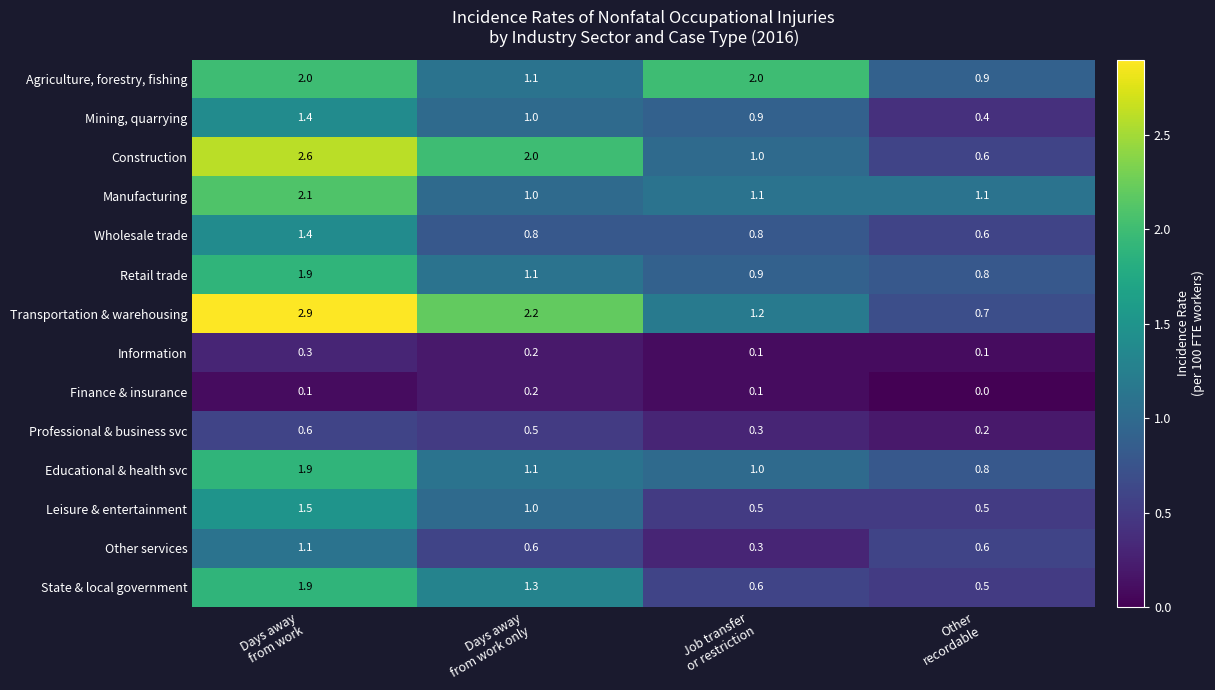

What is the difference between the maximum and minimum values in the Professional & business svc series?

0.4